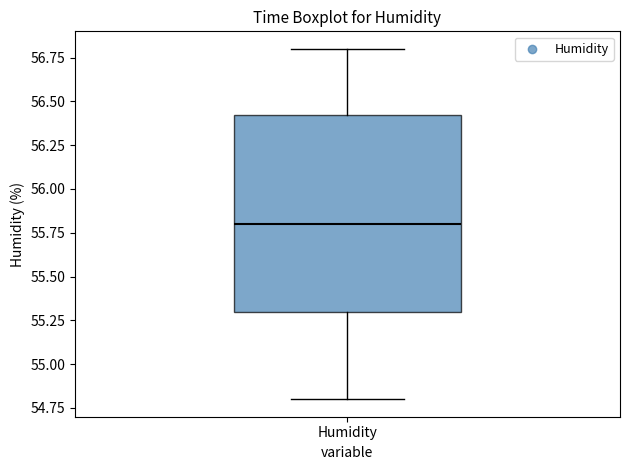

Where is the lower edge of the box for Humidity on the y-axis? The values are not printed on the chart, so give them approximately, as read against the axis.

55.30